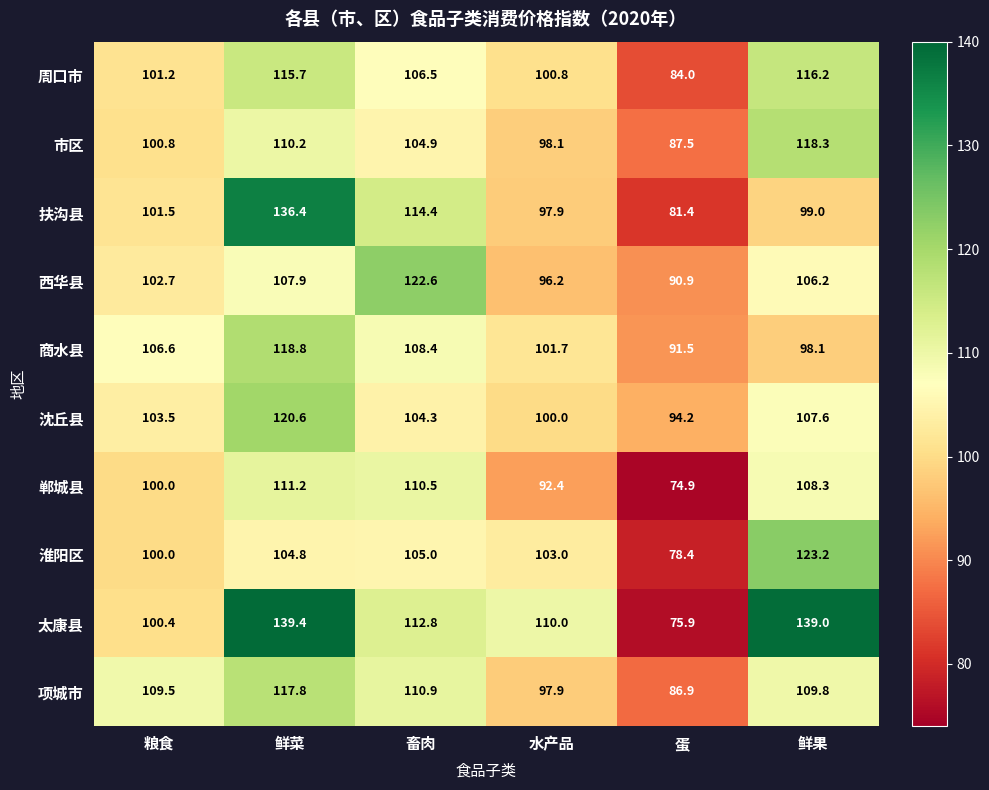

What value does the 西华县 series have at 畜肉?

122.6